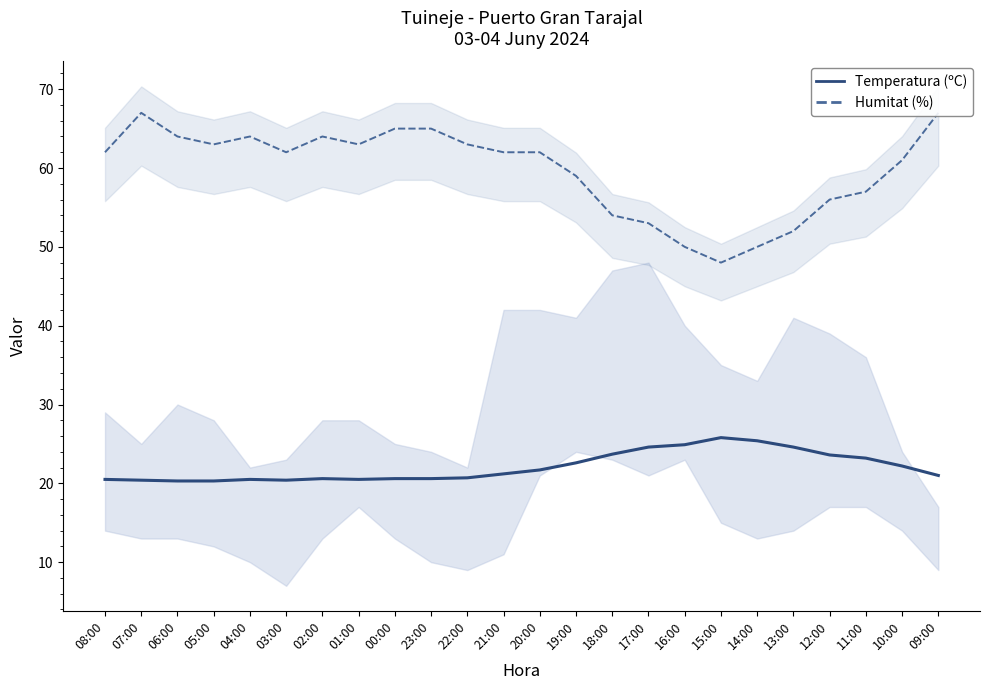

What is the sum of the Humitat (%) values at 21:00 and 08:00?

124.0